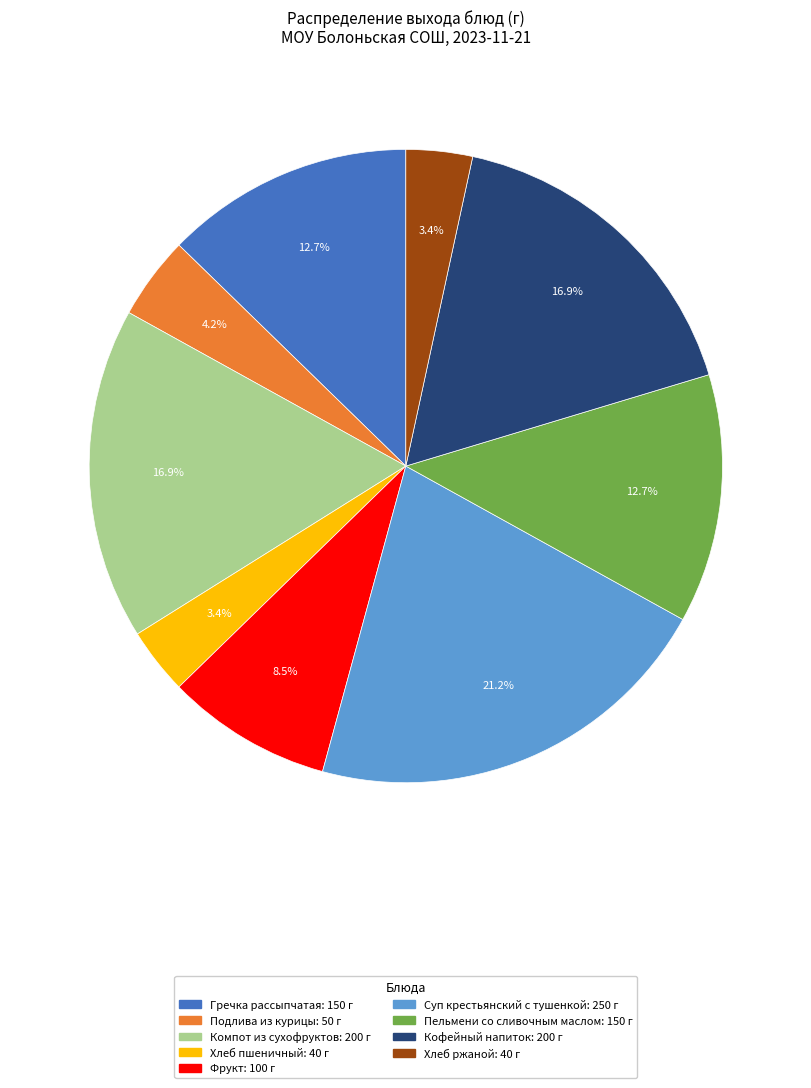

Does Пельмени со сливочным маслом represent more than half of the total?

No